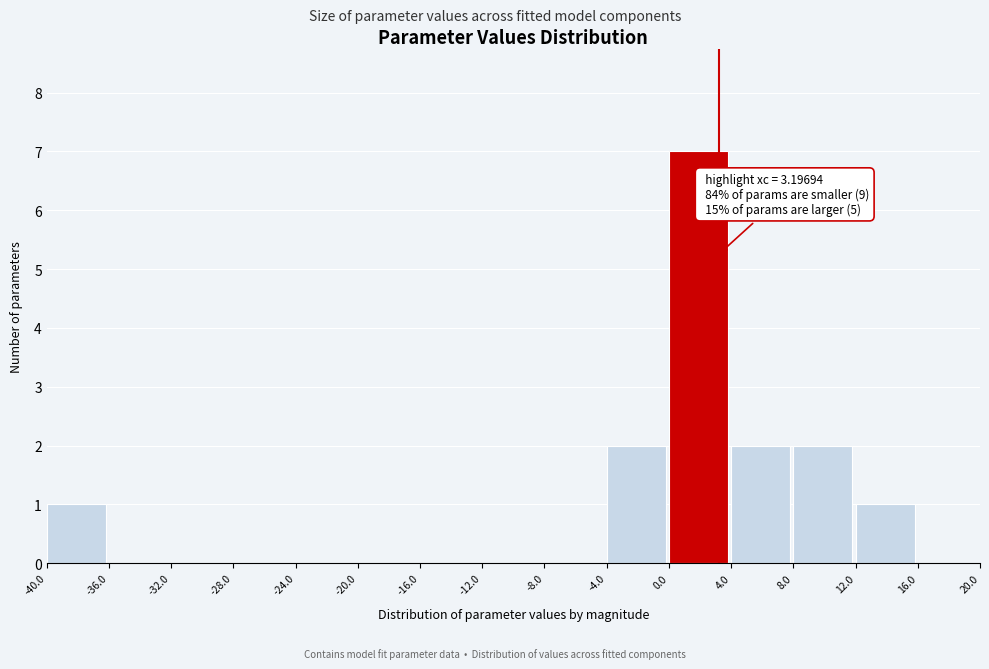

Which range on the x-axis has the tallest bar?

0.0 to 4.0